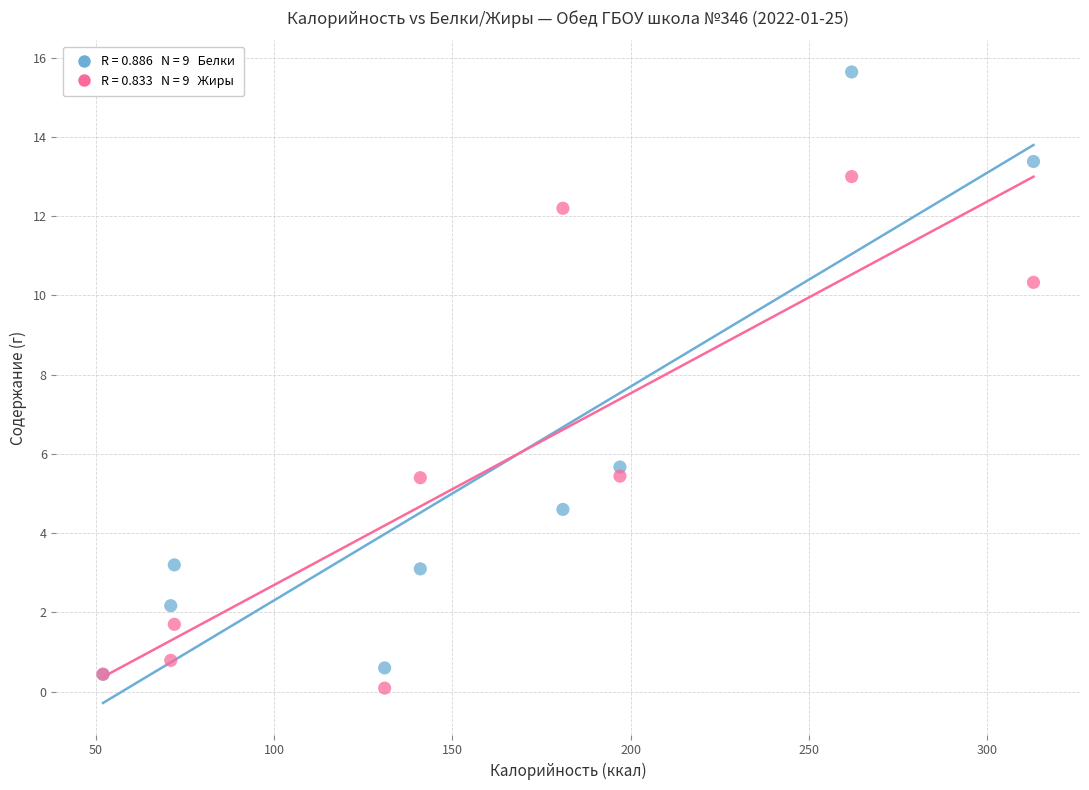

Across all series, what Y value is closest to 7?

5.7